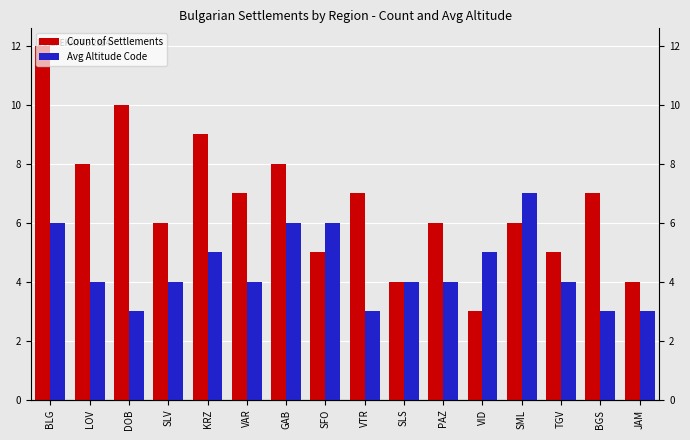

What is the sum of the Avg Altitude Code values at KRZ and VTR?

8